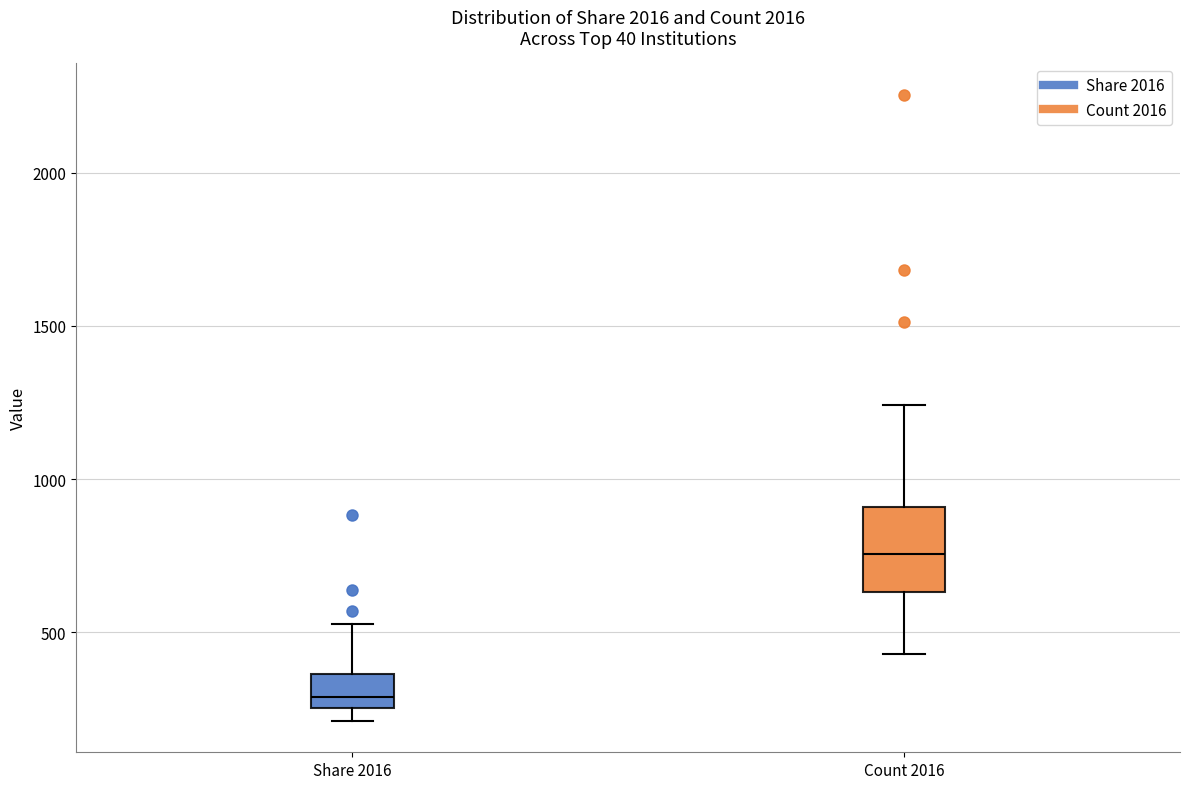

Where is the lower edge of the box for Share 2016 on the y-axis? The values are not printed on the chart, so give them approximately, as read against the axis.

250